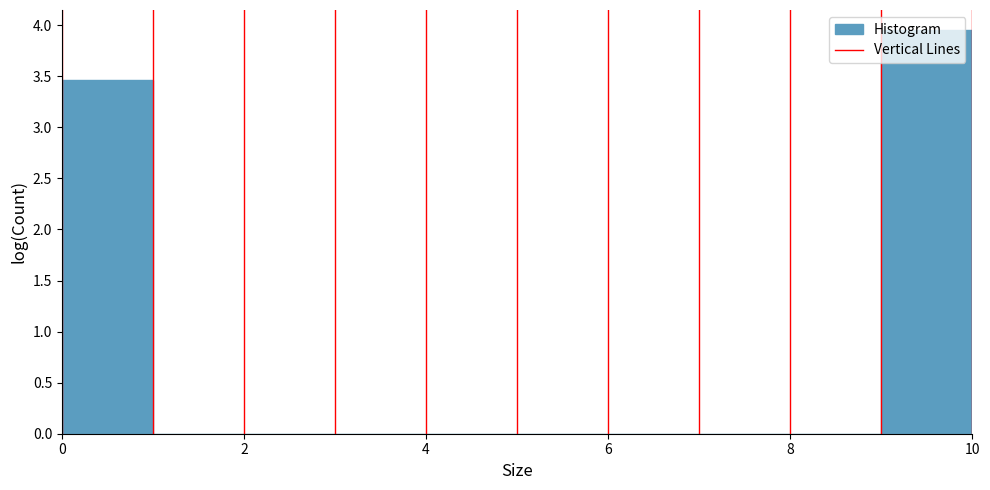

How tall is the bar that spans 0 to 1 on the x-axis? The values are not printed on the chart, so give them approximately, as read against the axis.

3.45